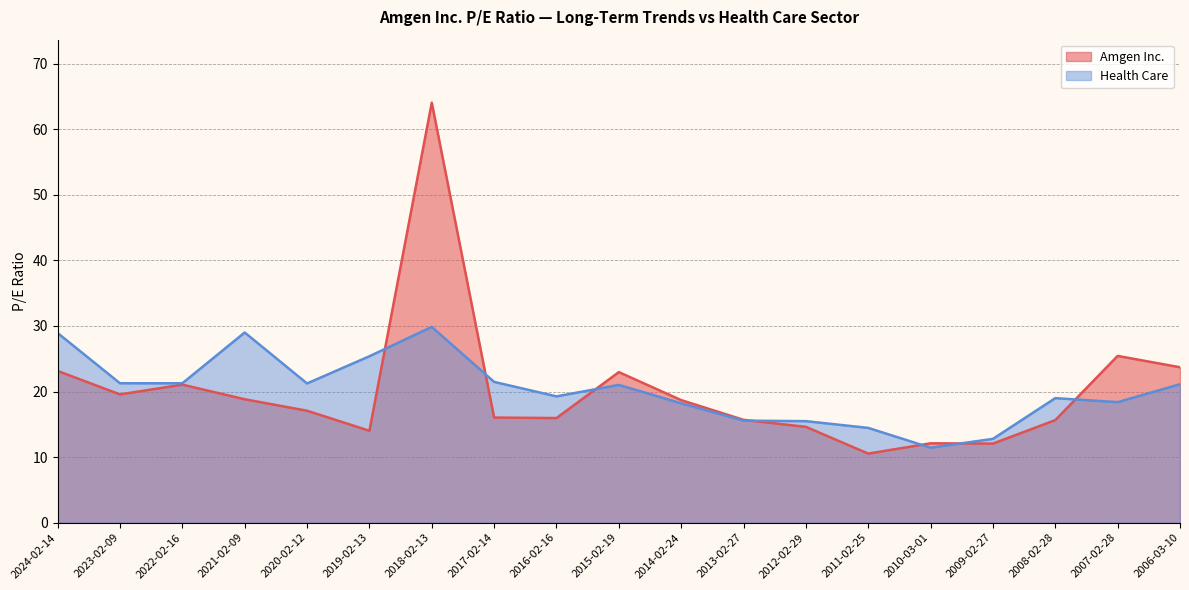

At which label is Health Care closest to 20?

2016-02-16